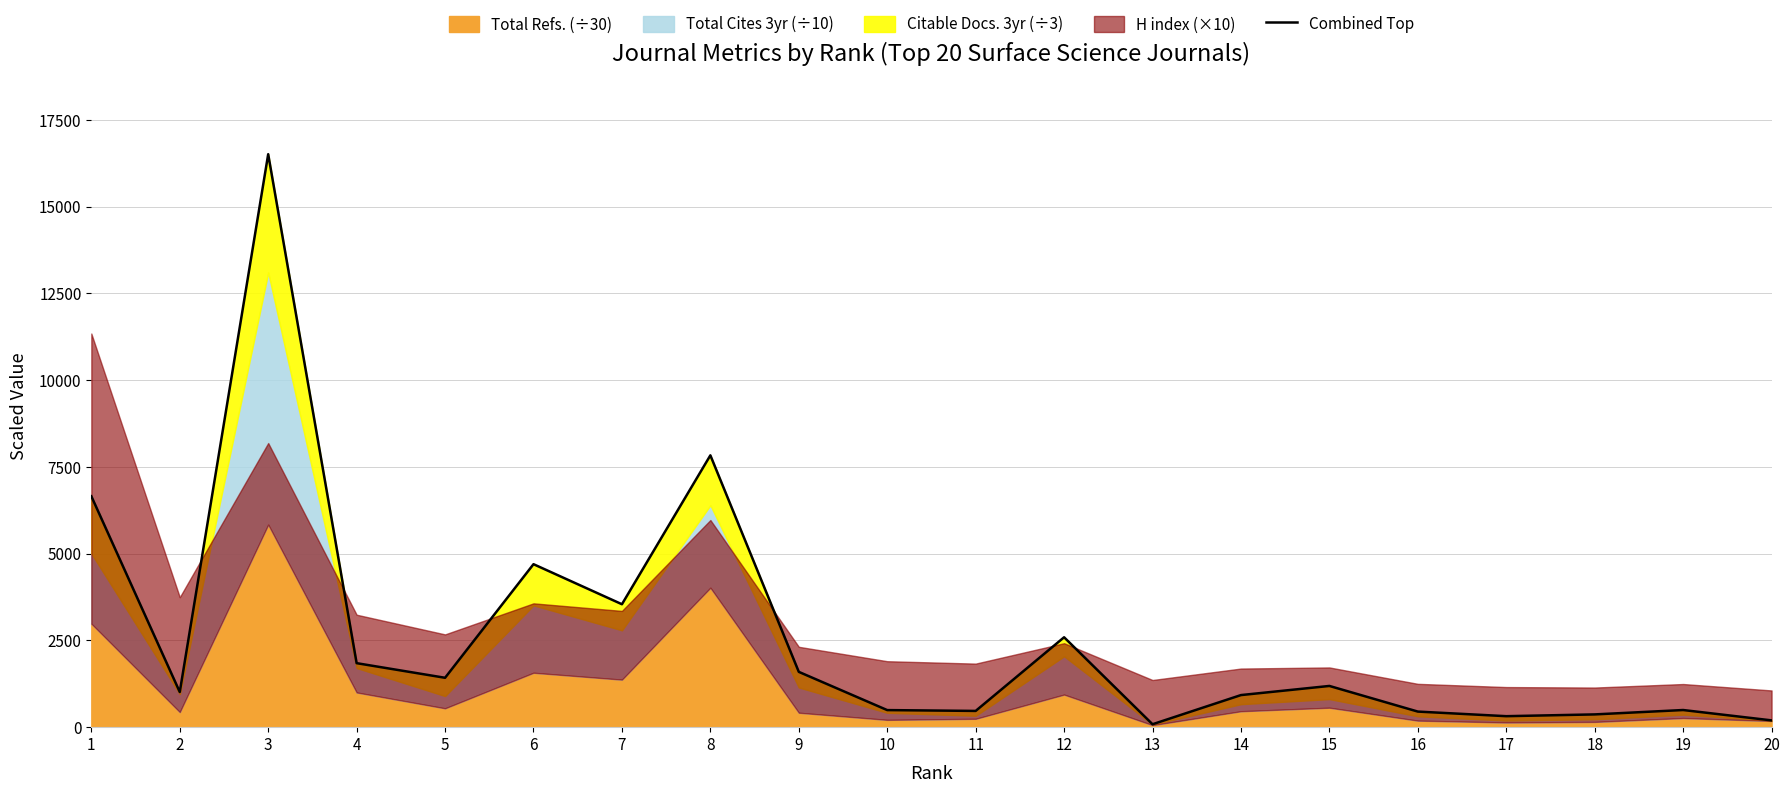

How many data points are above 1187?

10